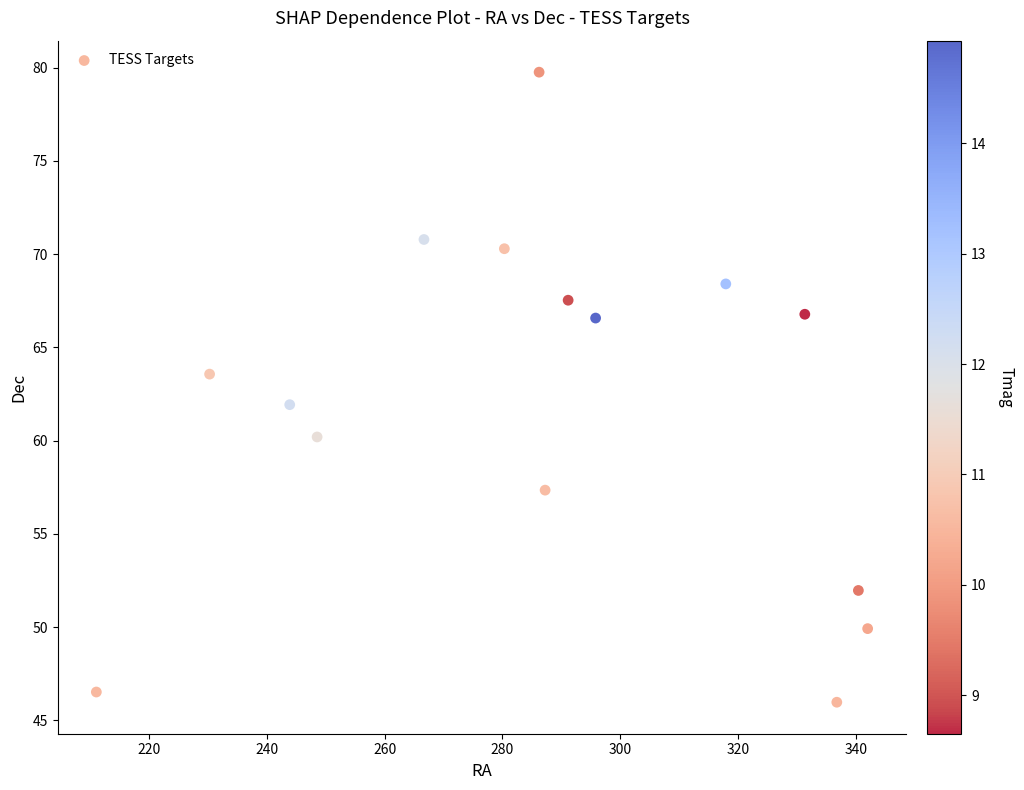

What is the range of X values (max minus min)?

130.9